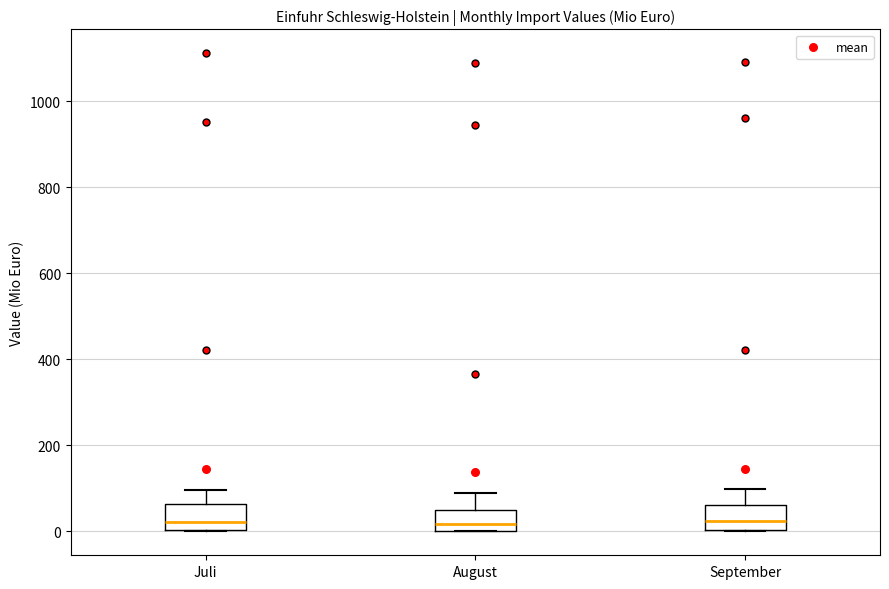

Reading left to right, read every box against the y-axis: the position of its median line, the range the box covers, and the ends of its whiskers. The values are not printed on the chart, so give them approximately, as read against the axis.

Juli: median 20, box 0 to 60, whiskers 0 to 100
August: median 20, box 0 to 40, whiskers 0 to 80
September: median 20, box 0 to 60, whiskers 0 to 100